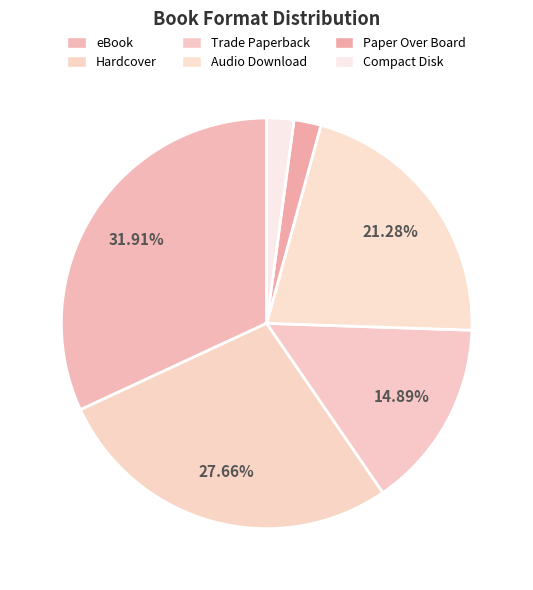

Is Audio Download the majority of the pie?

No